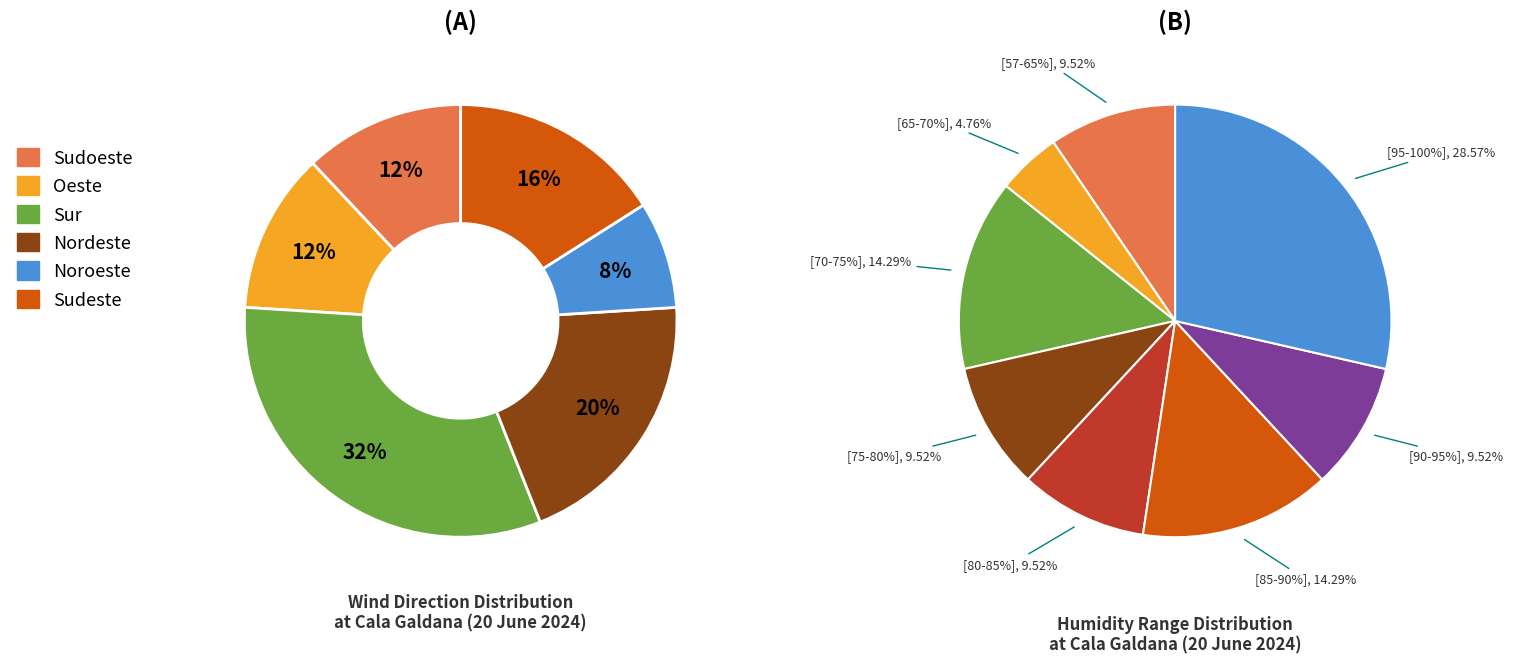

What percentage do Noroeste and Nordeste together represent?

28.0%